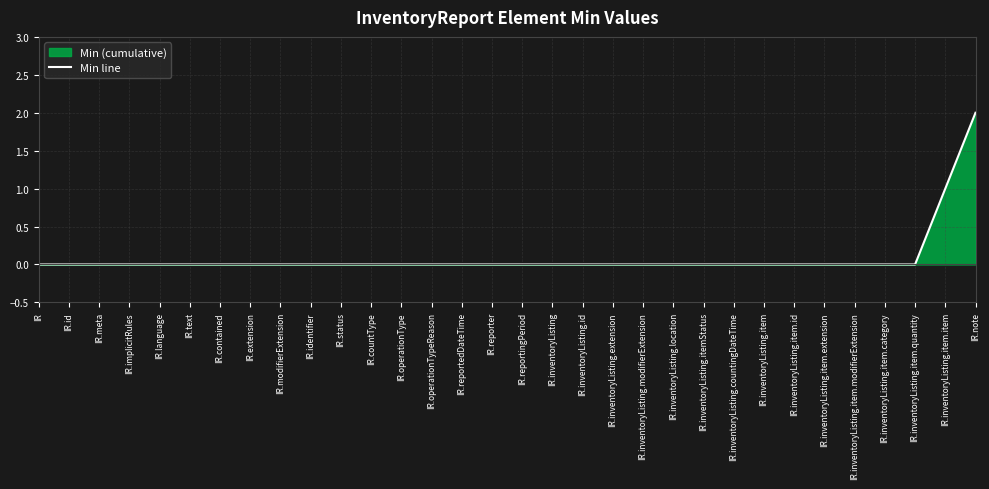

Read the value at IR.inventoryListing.item.item.

1